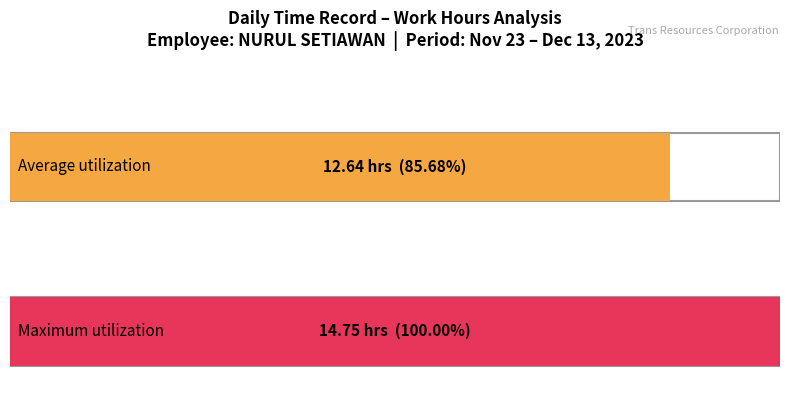

What is the maximum value shown in the chart?

14.8